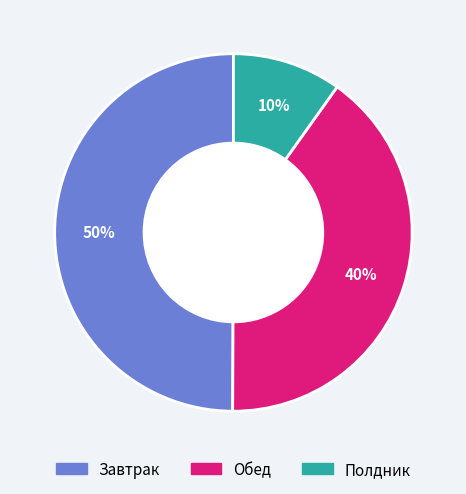

What percentage is the Завтрак slice, to the nearest percent?

50%